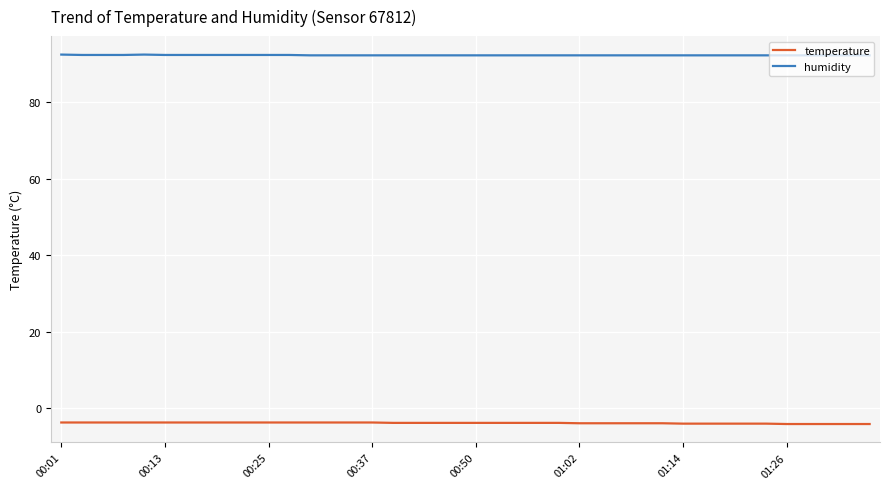

What is the minimum value shown in the chart?

-4.1